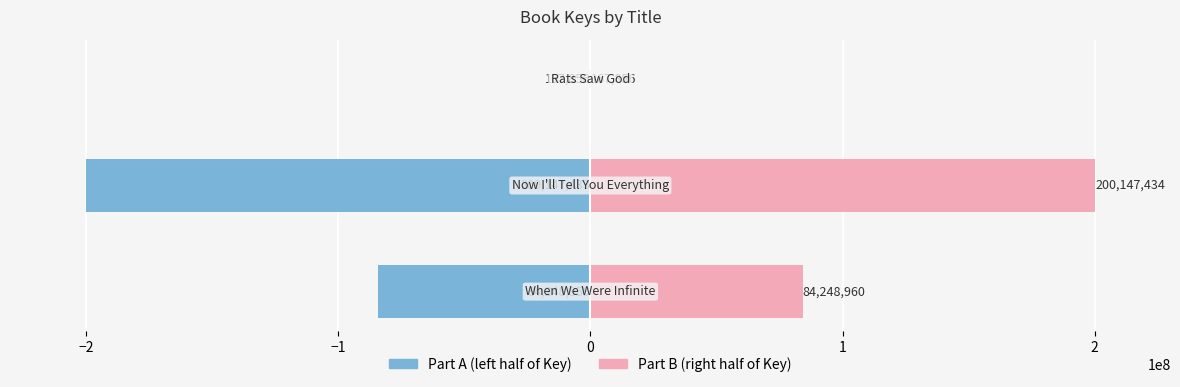

How many categories are shown in the chart?

3